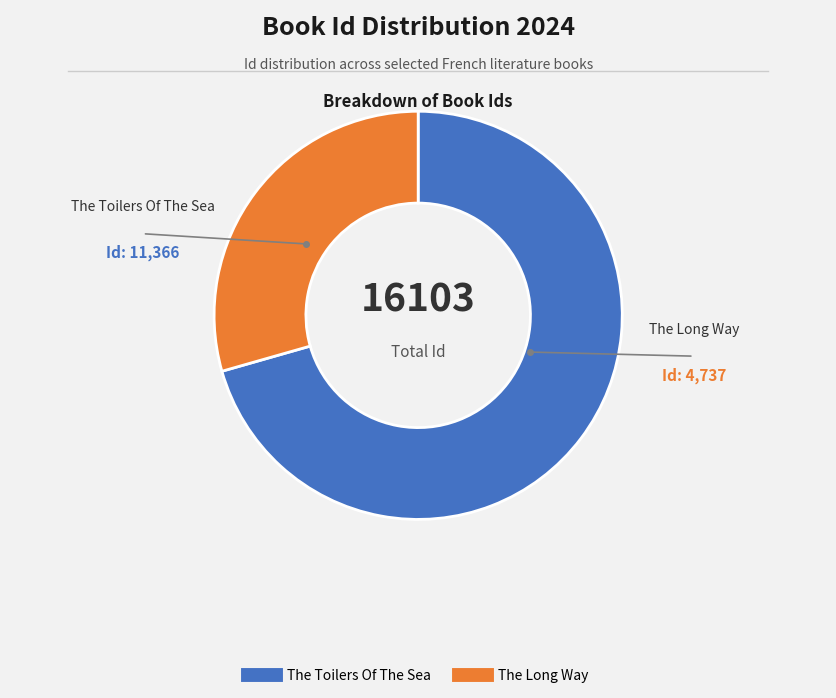

Do The Toilers Of The Sea and The Long Way together represent more than half of the pie?

Yes